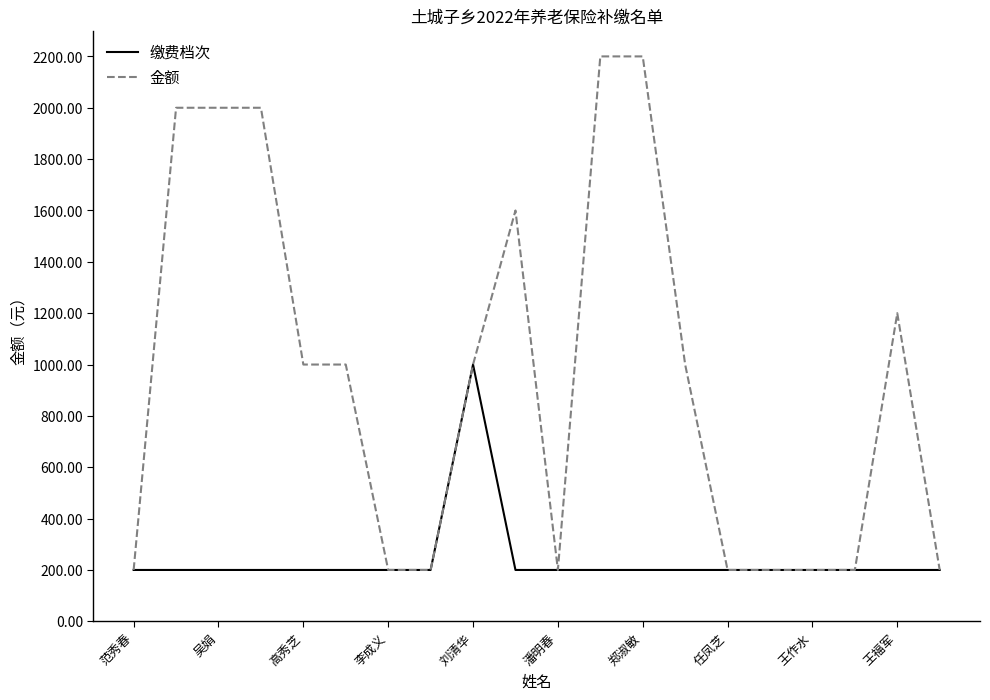

What is the maximum value for 金额?

2200